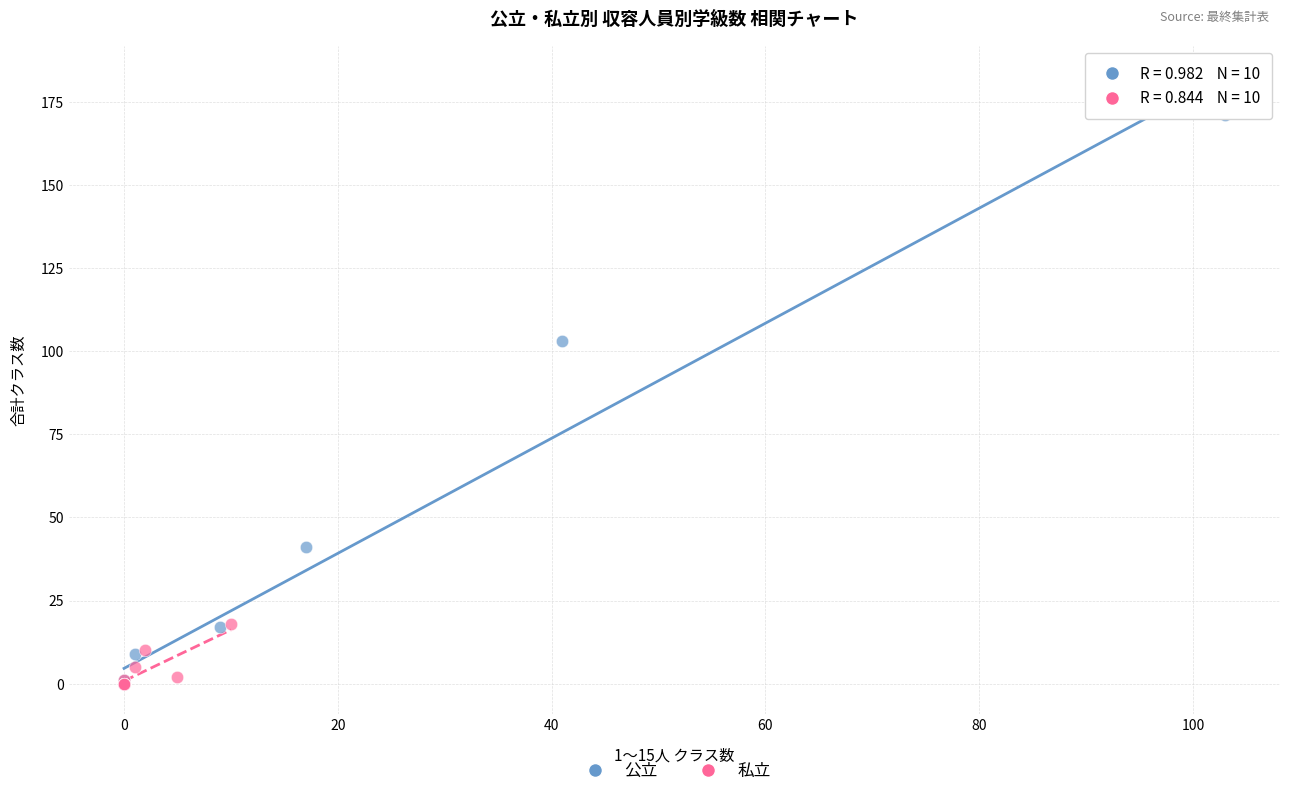

Which series reaches the maximum Y coordinate?

公立